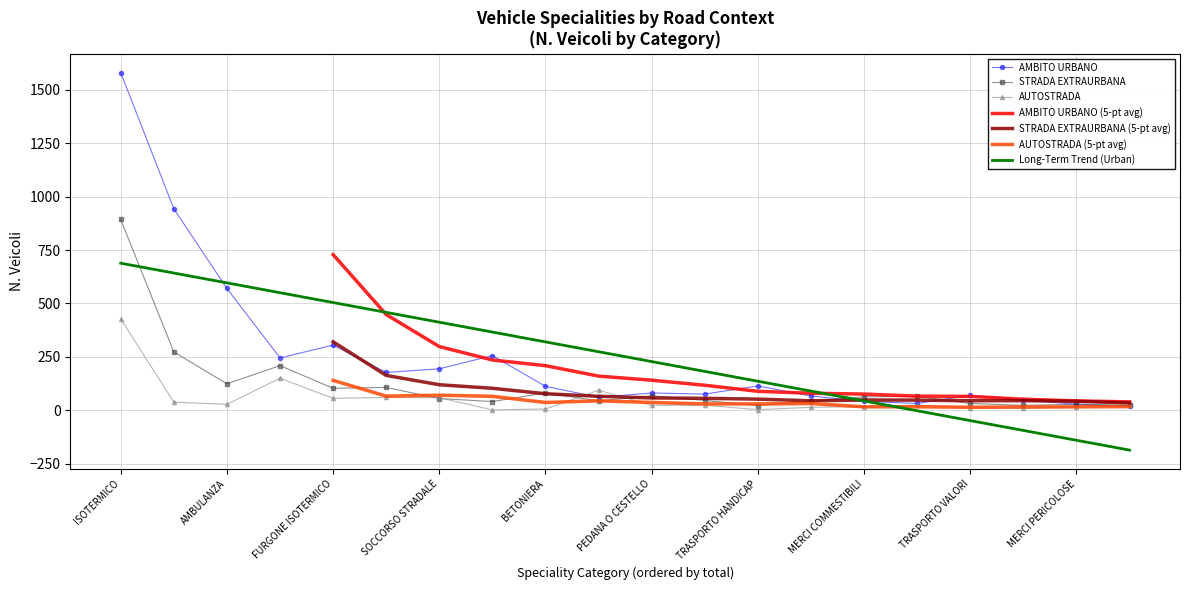

At which category does AMBITO URBANO reach its first local valley?

CAMPEGGIO